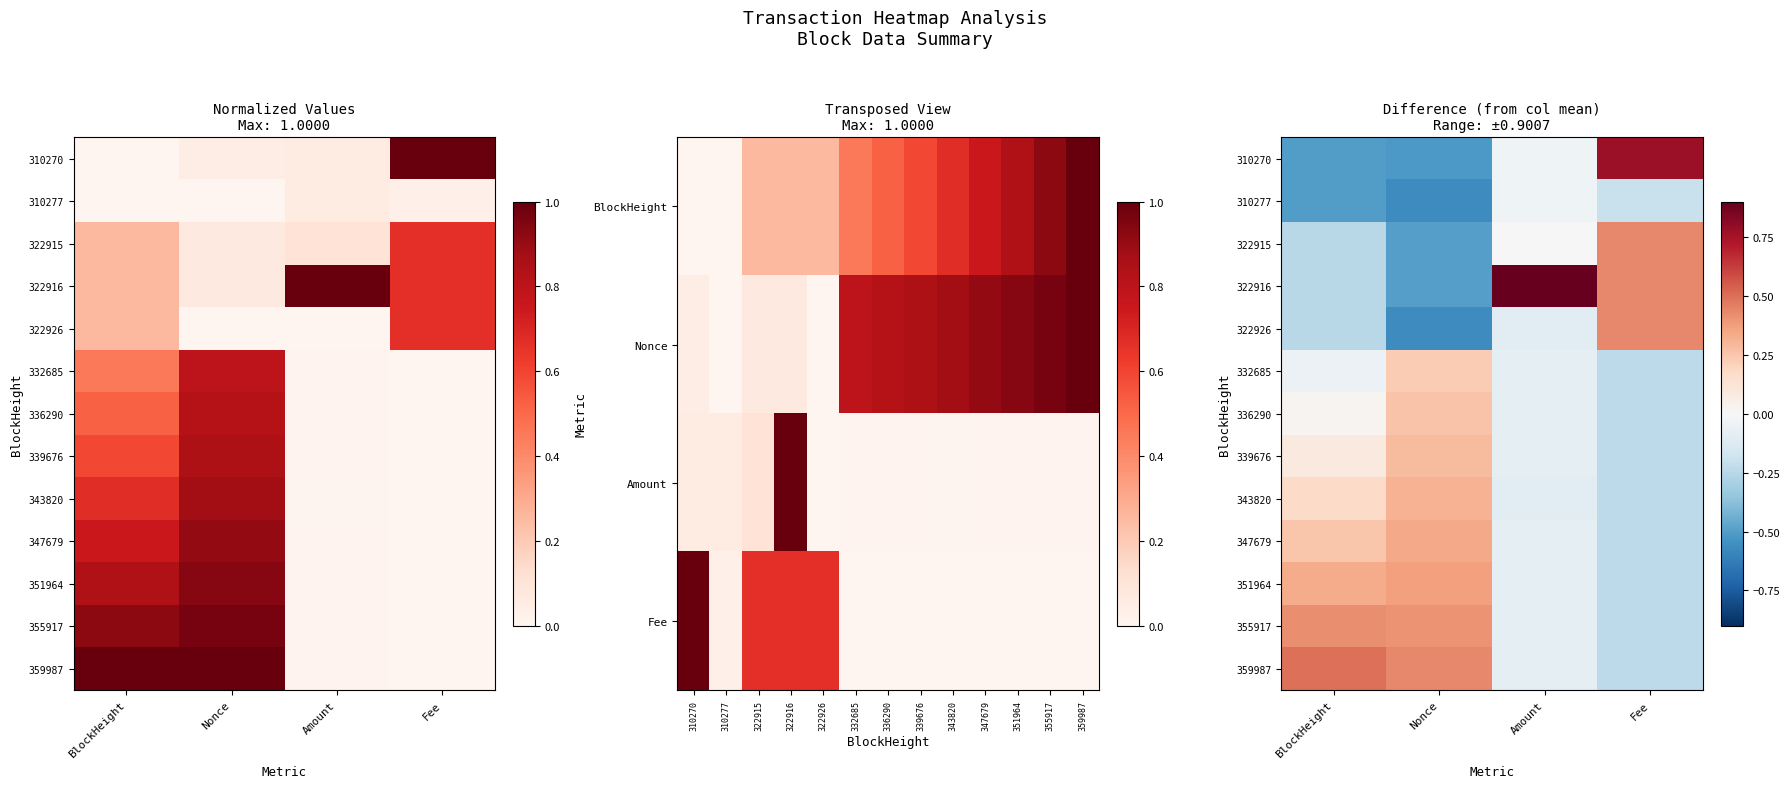

Is the value of 351964 at Nonce greater than the value of 336290 at BlockHeight?

Yes